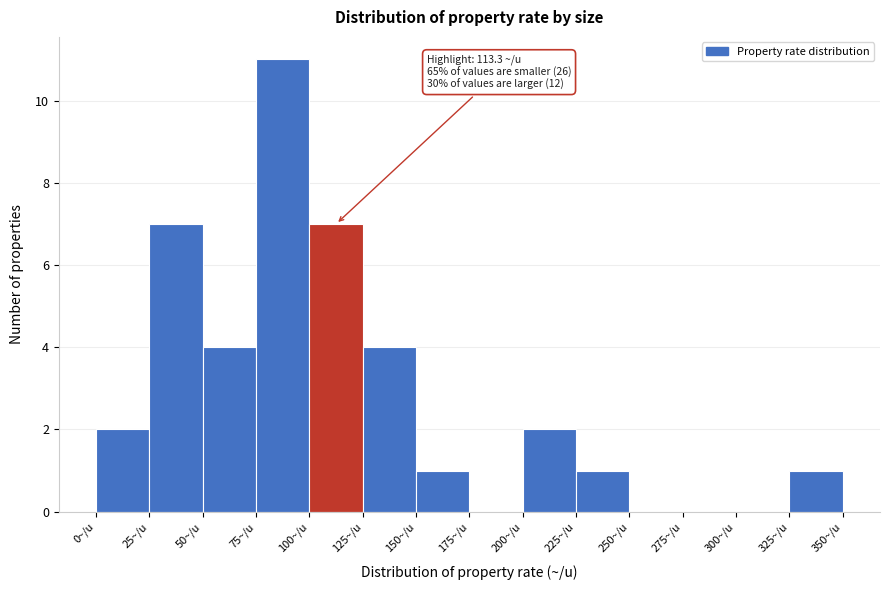

Over which range of the x-axis is the bar tallest?

75 to 100